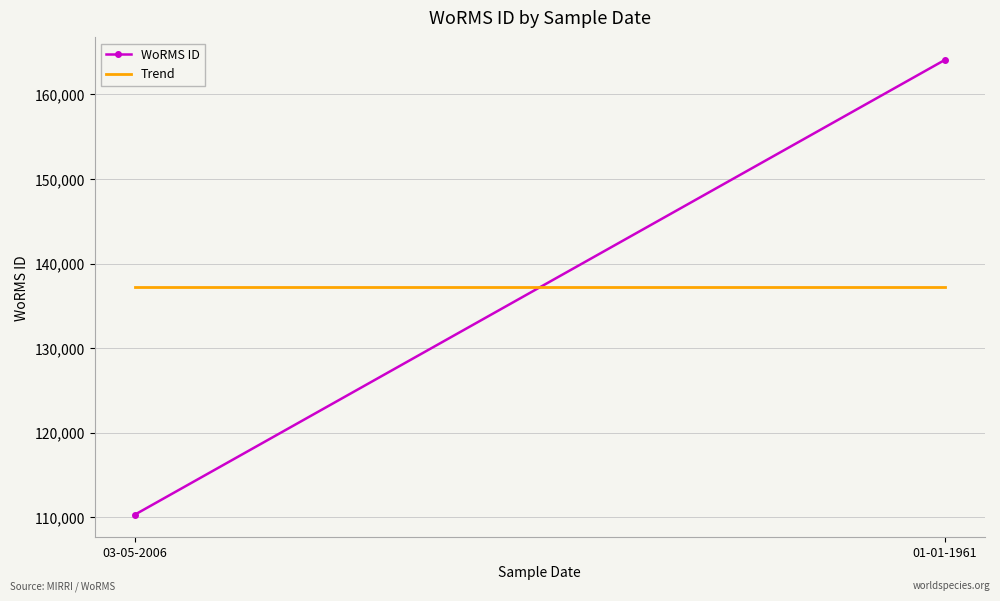

True or false: Trend has a value of 231975.8 at 03-05-2006.

False